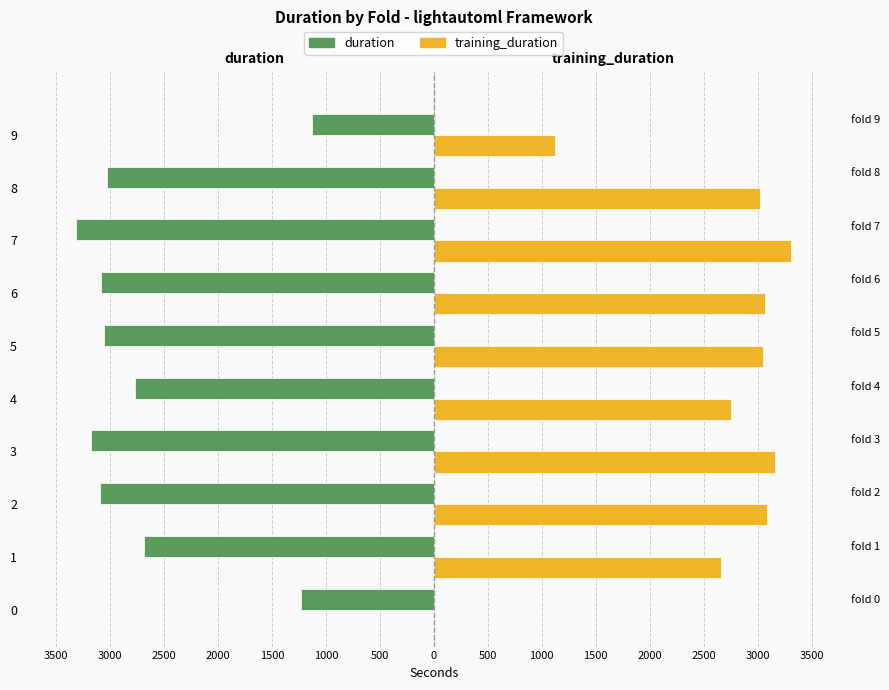

At 3, list the series in order from largest to smallest.

training_duration, duration